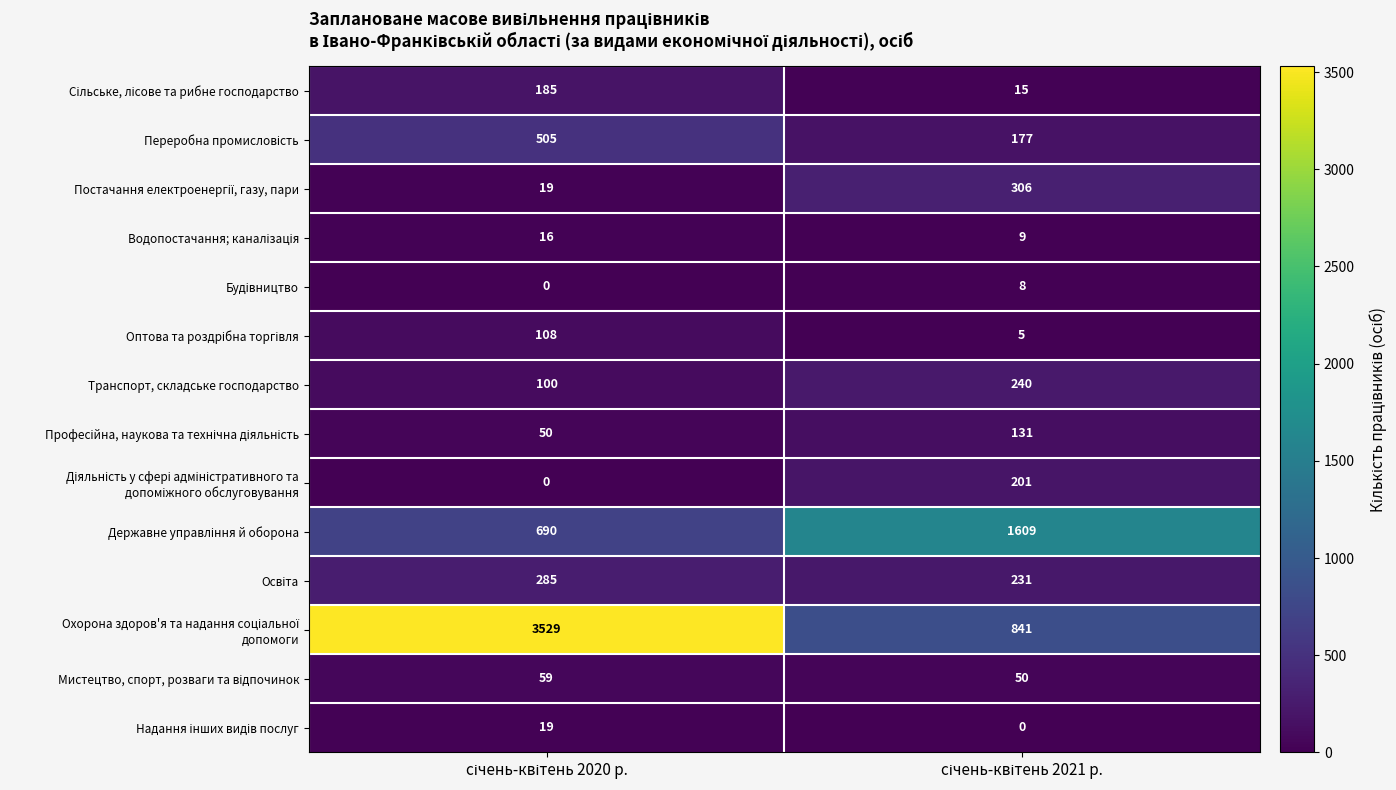

What is the maximum value shown in the chart?

3529